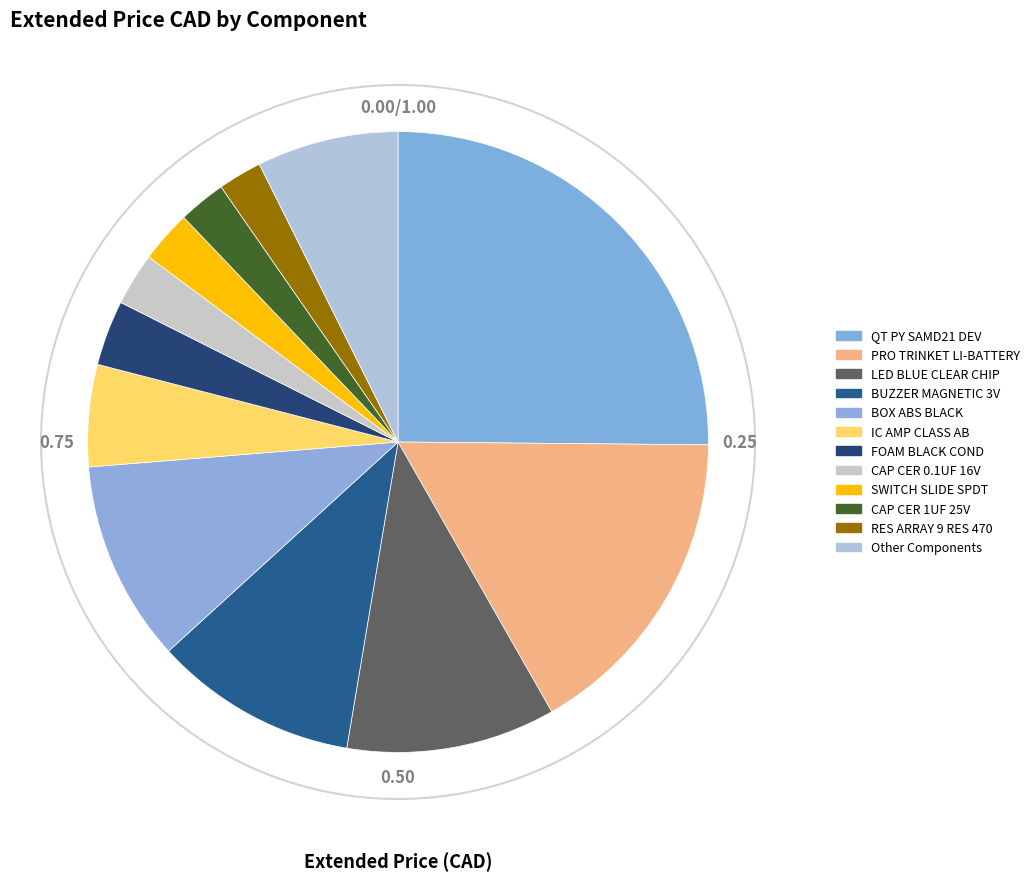

Is it true that IC AMP CLASS AB is 1% of the pie?

False